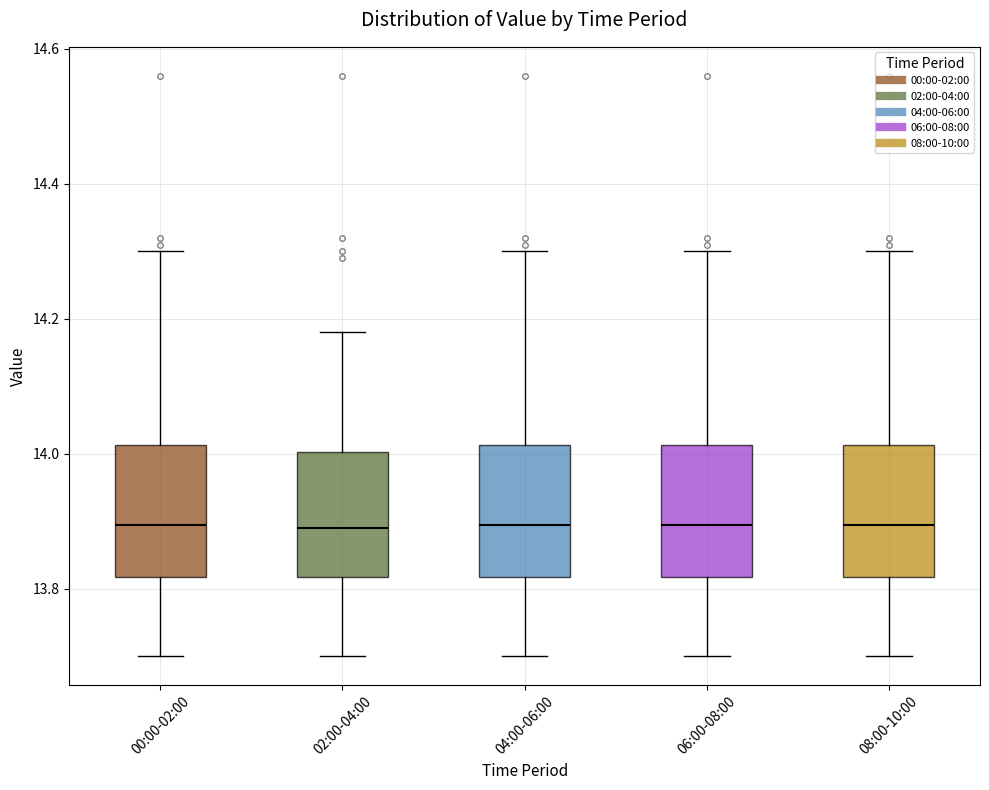

Where does the lower whisker of the box for 06:00-08:00 end on the y-axis? The values are not printed on the chart, so give them approximately, as read against the axis.

13.70